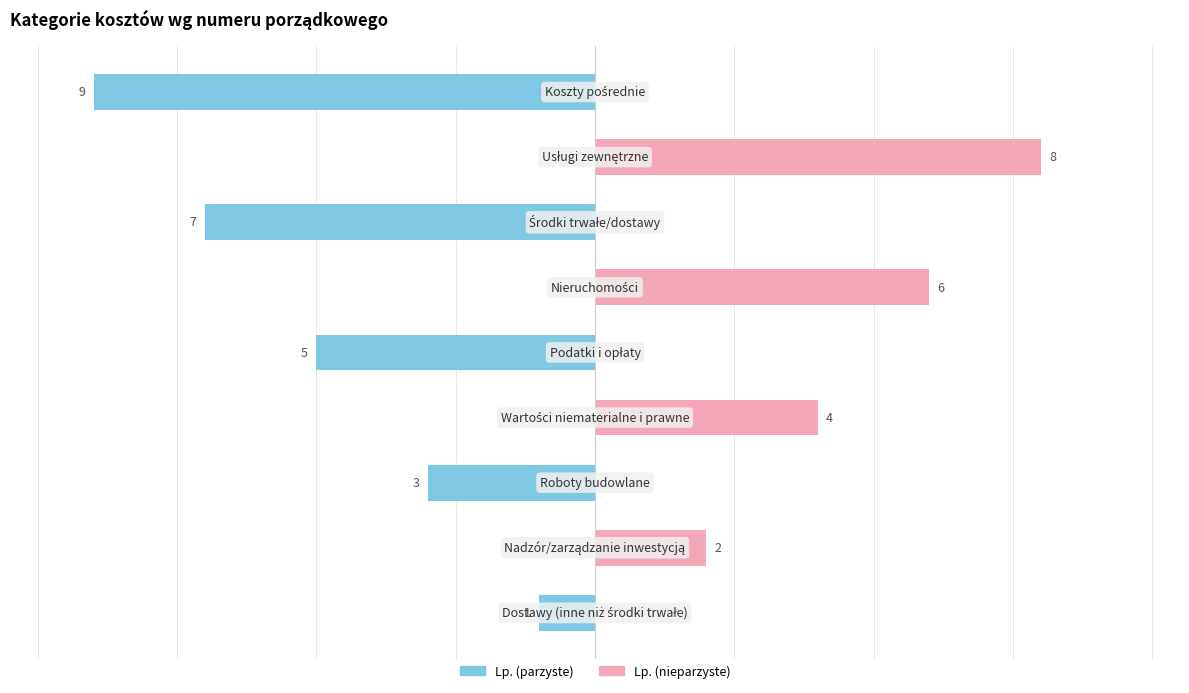

How many Lp. (nieparzyste) values are between 0 and 4?

7